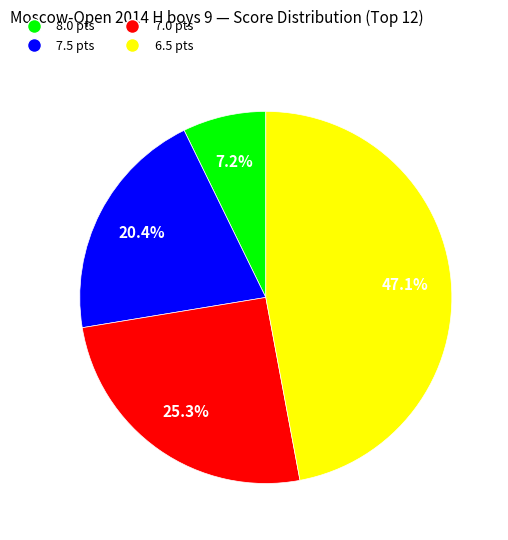

Is there a majority slice in this chart?

No